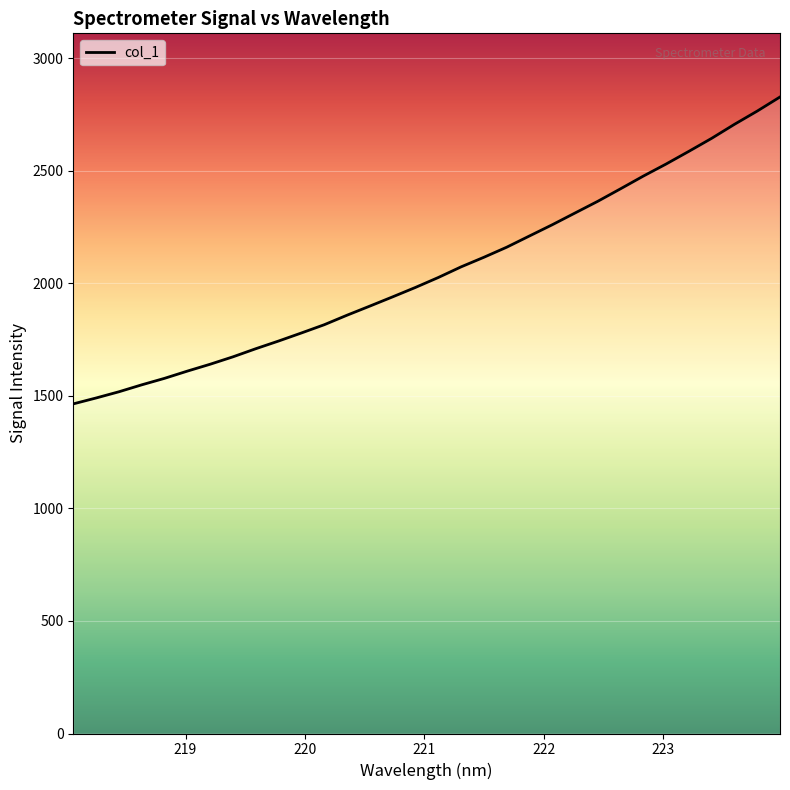

What is the difference between the maximum and minimum values?

1363.1